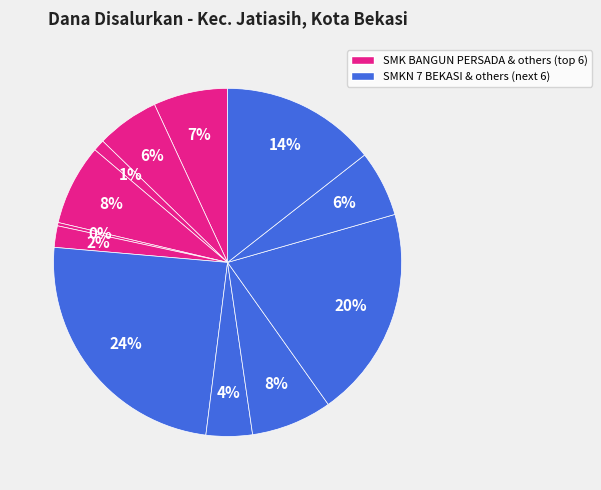

Rank the categories by value from lowest to highest.

SMK NUSA BHAKTI, SMK ISLAM TERPADU ARAFAH, SMK PERMATA INDONESIA, SMKS BHINNEKA NUSANTARA, SMK BUNDA AUNI, SMKS GUNA BANGSA KOTA BEKASI, SMK BANGUN PERSADA, SMK MITRA BAKTI HUSADA, SMKS BINA HUSADA MANDIRI, SMKS INSAN MULIA, SMKS BINA INSAN KAMIL, SMKN 7 BEKASI